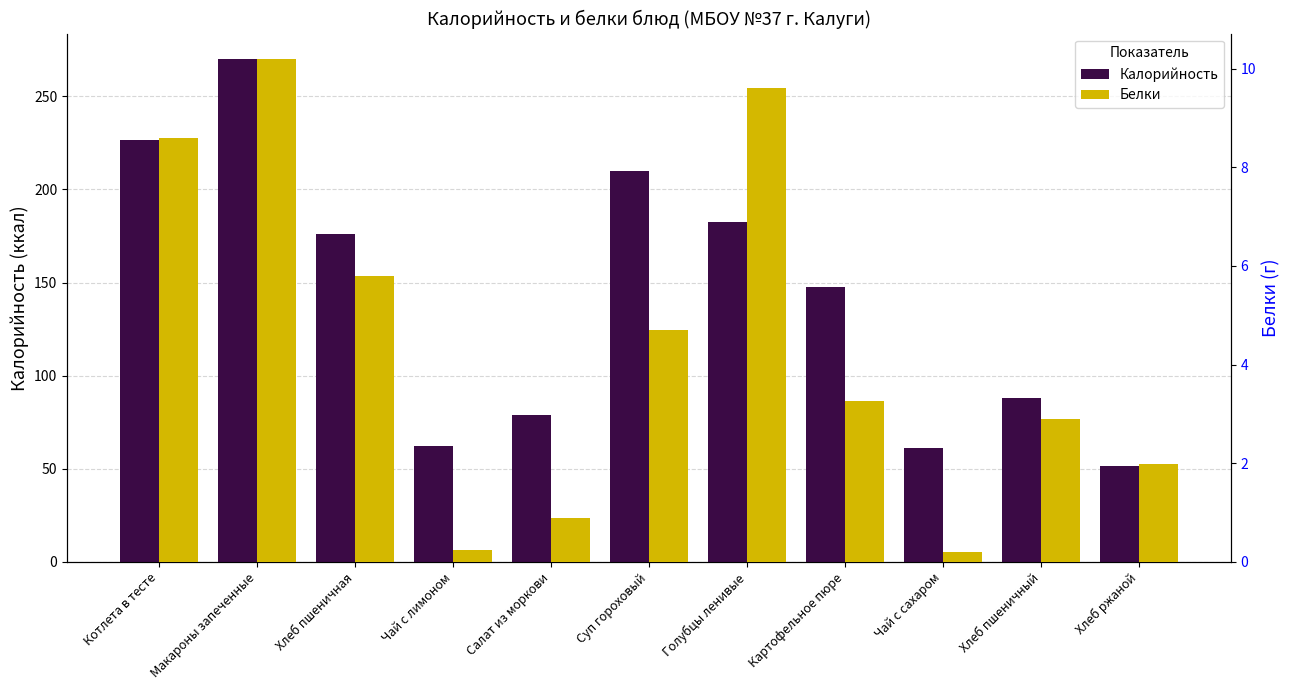

The value of Белки at Суп гороховый is 8.3. True or false?

False